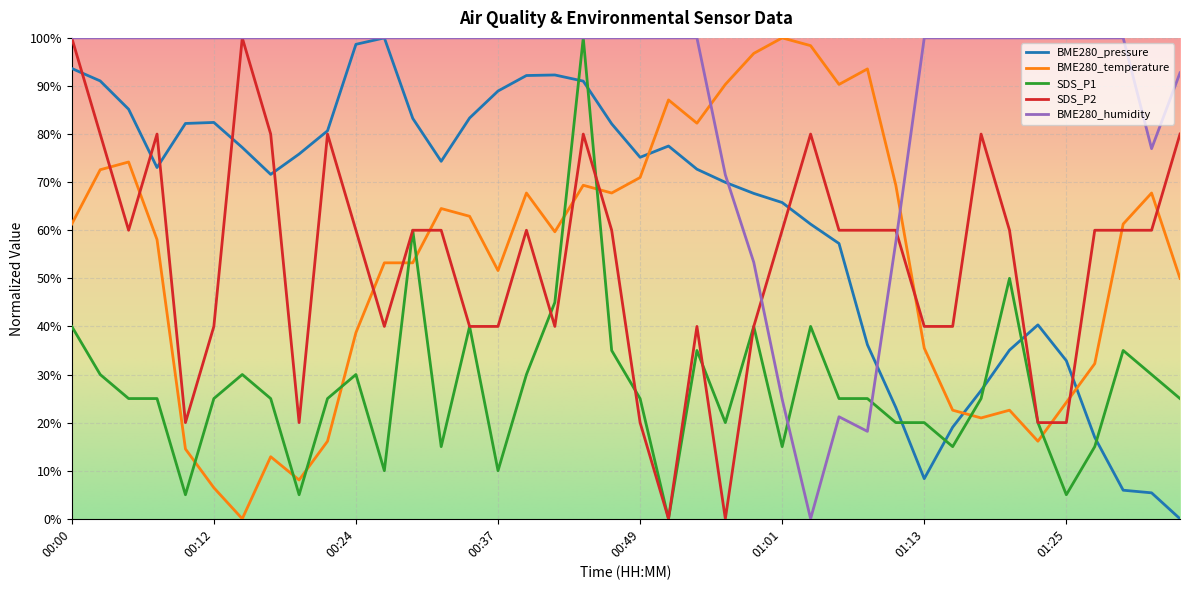

Which series has the largest total across all categories?

BME280_humidity